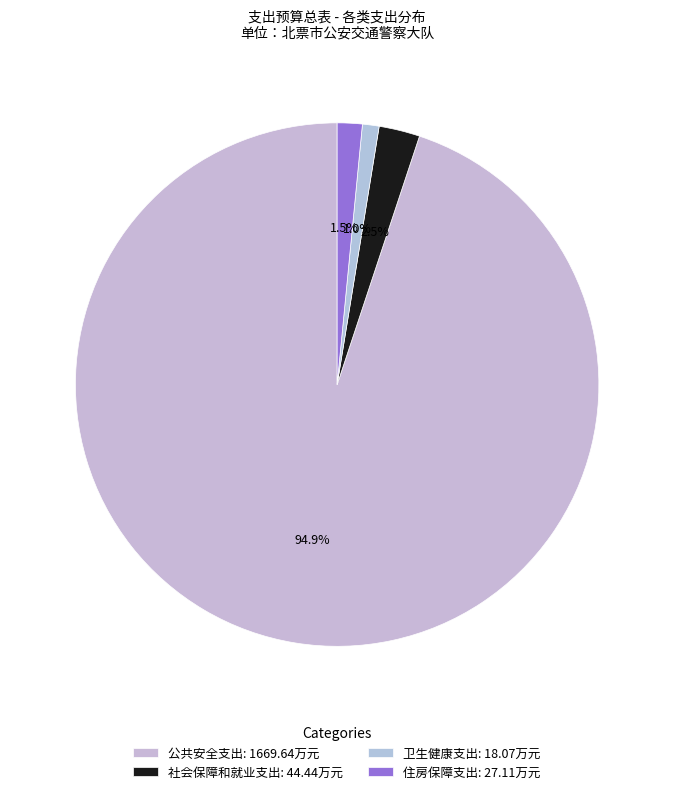

To the nearest percent, what portion does 公共安全支出 represent?

95%